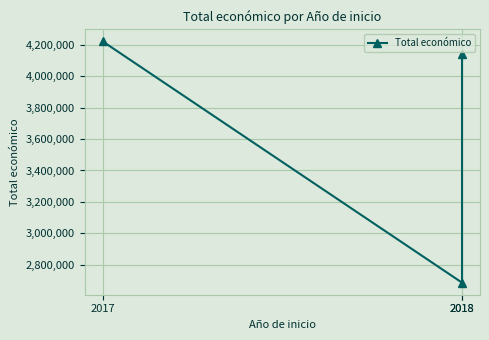

True or false: the data shows 4222425 at 2017.

True